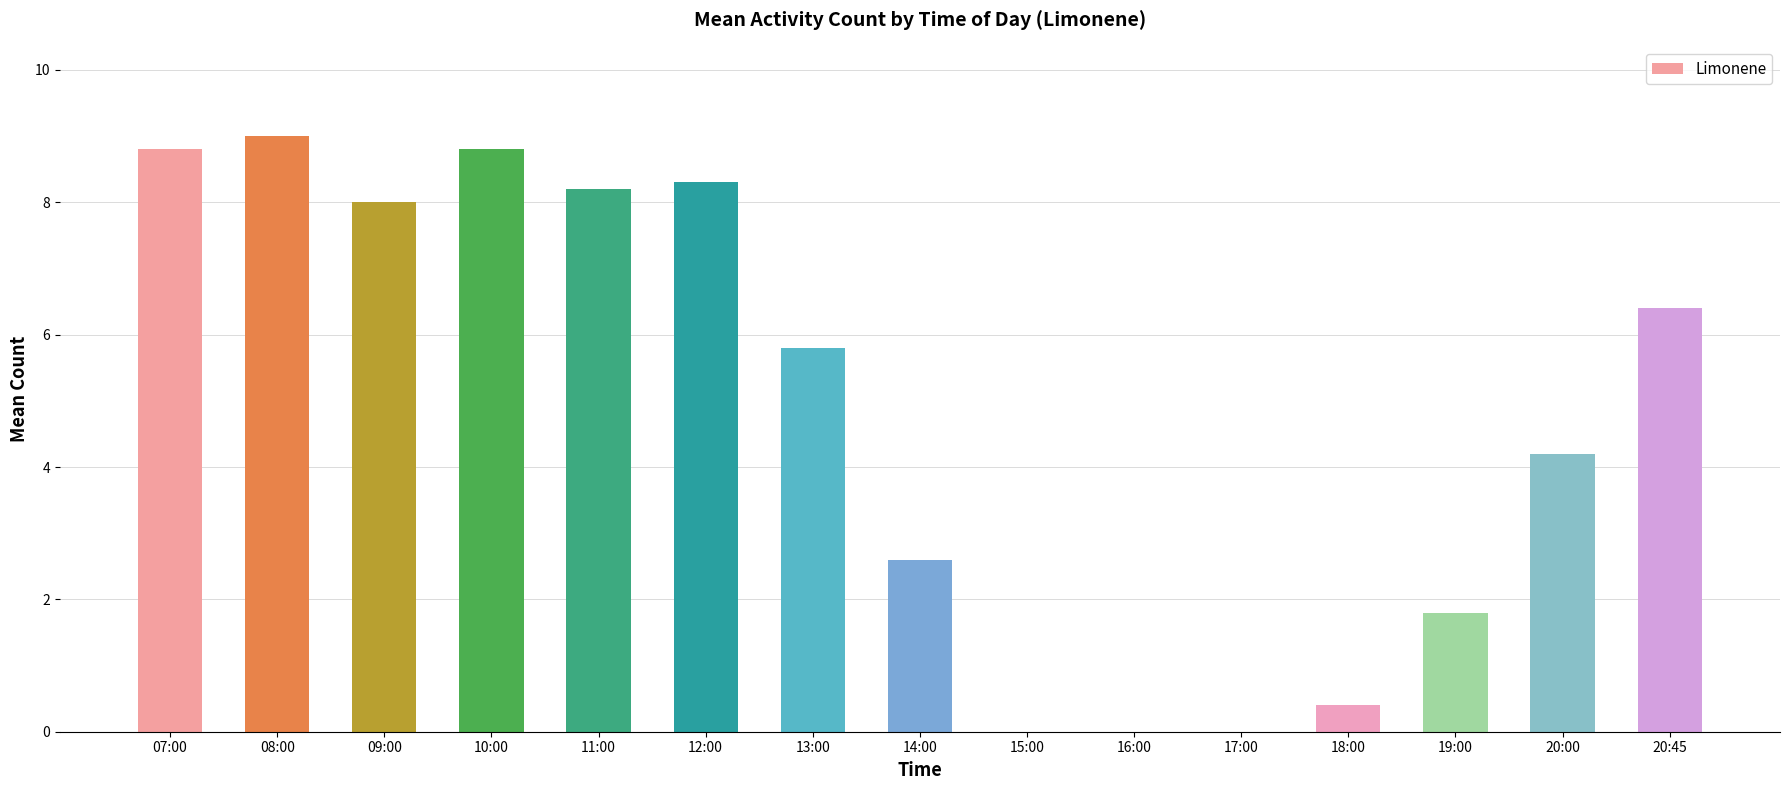

What is the sum of the values at 08:00 and 16:00?

9.0